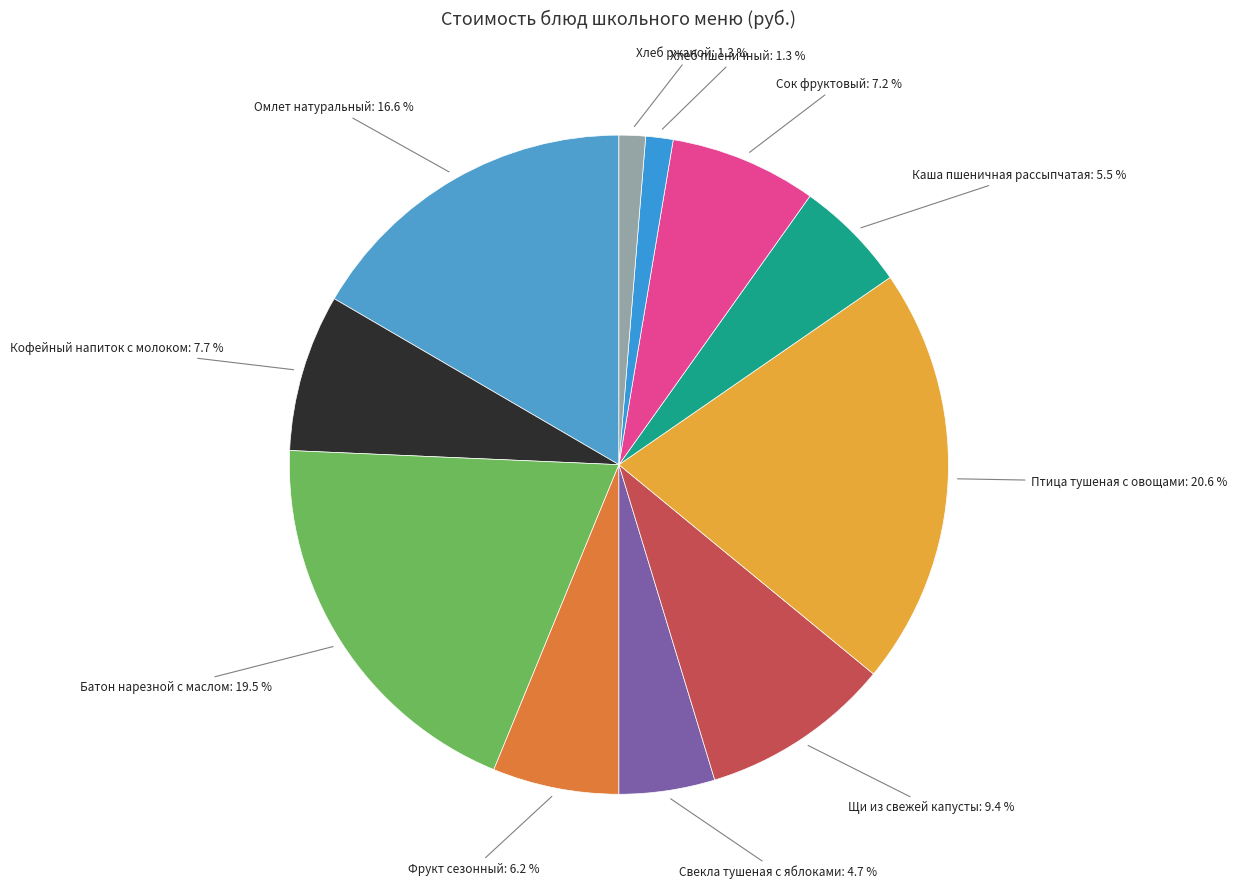

Is there a majority slice in this chart?

No